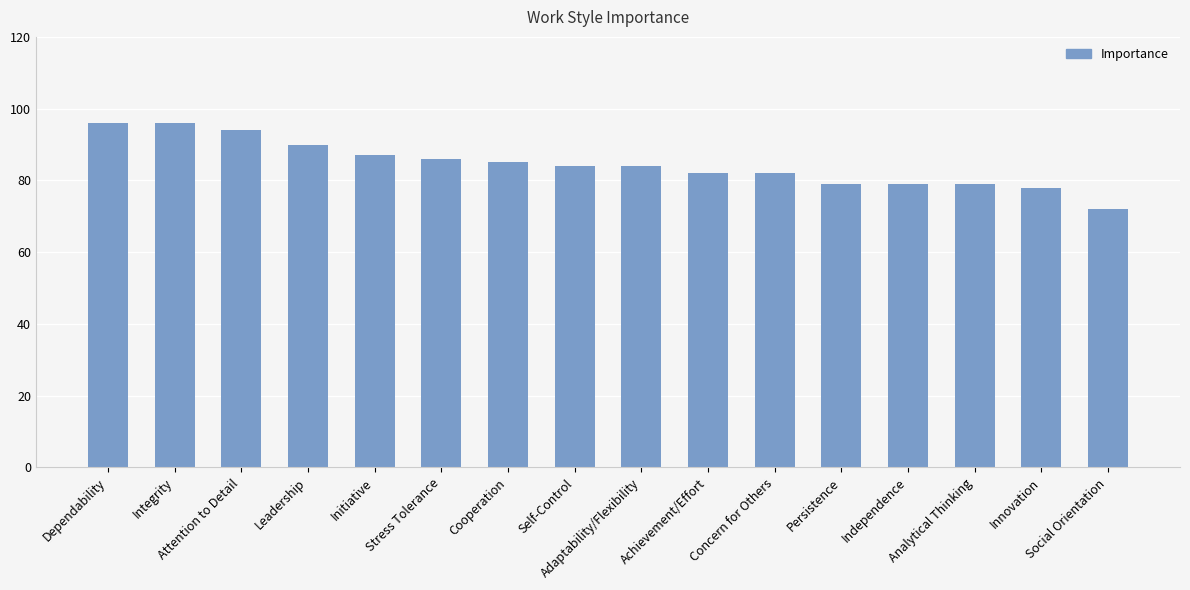

Approximately how many times larger is the value at Independence compared to Stress Tolerance?

0.9